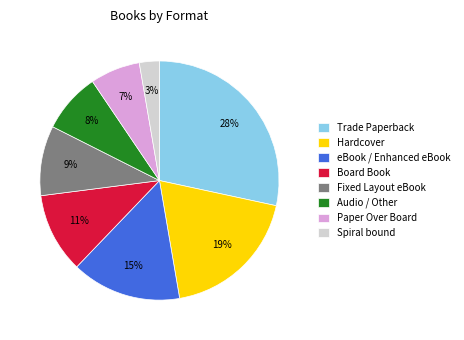

To the nearest percent, what portion does Hardcover represent?

19%